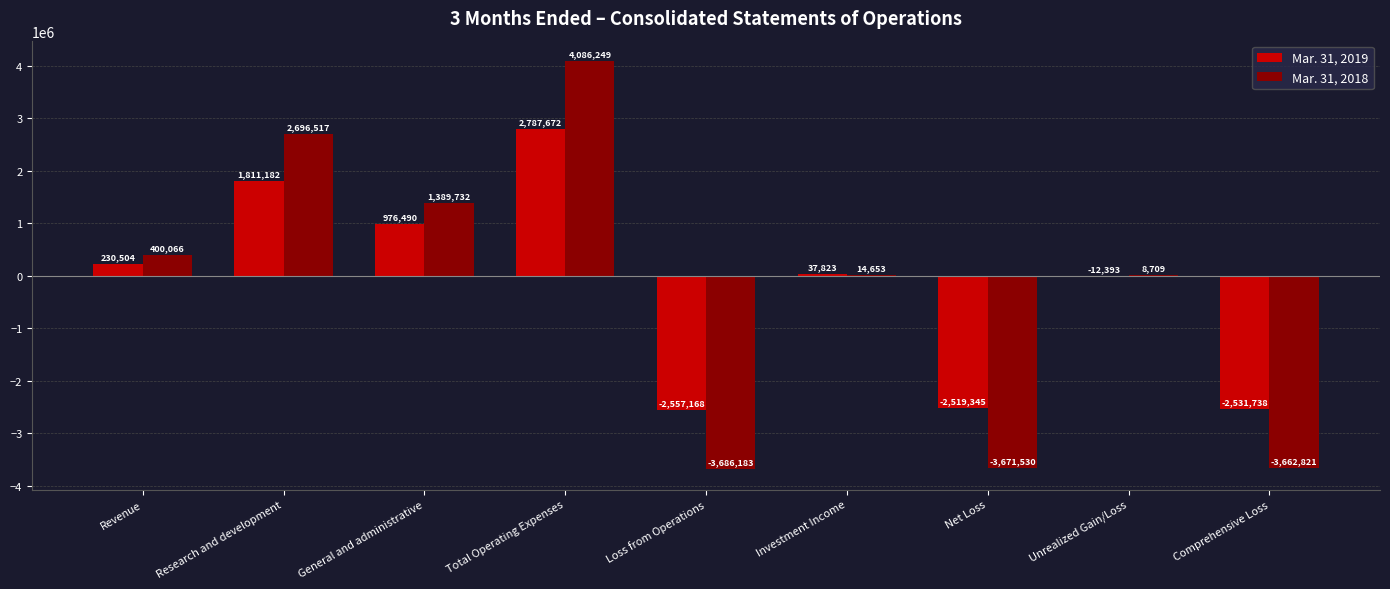

What is the average value of the Mar. 31, 2019 series?

-197441